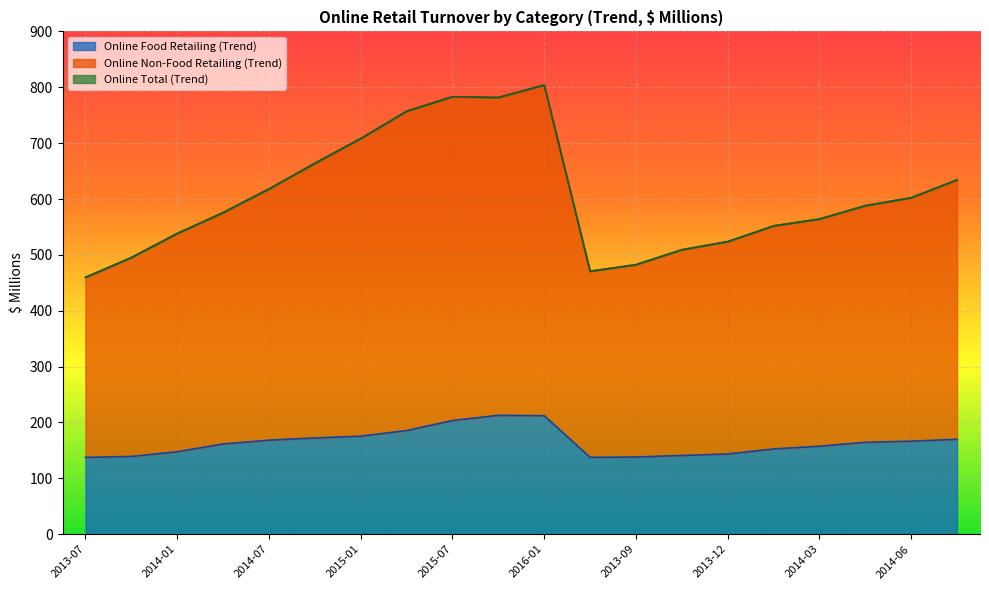

Between 2014-10 and 2013-08, which series saw the biggest shift?

Online Total (Trend)